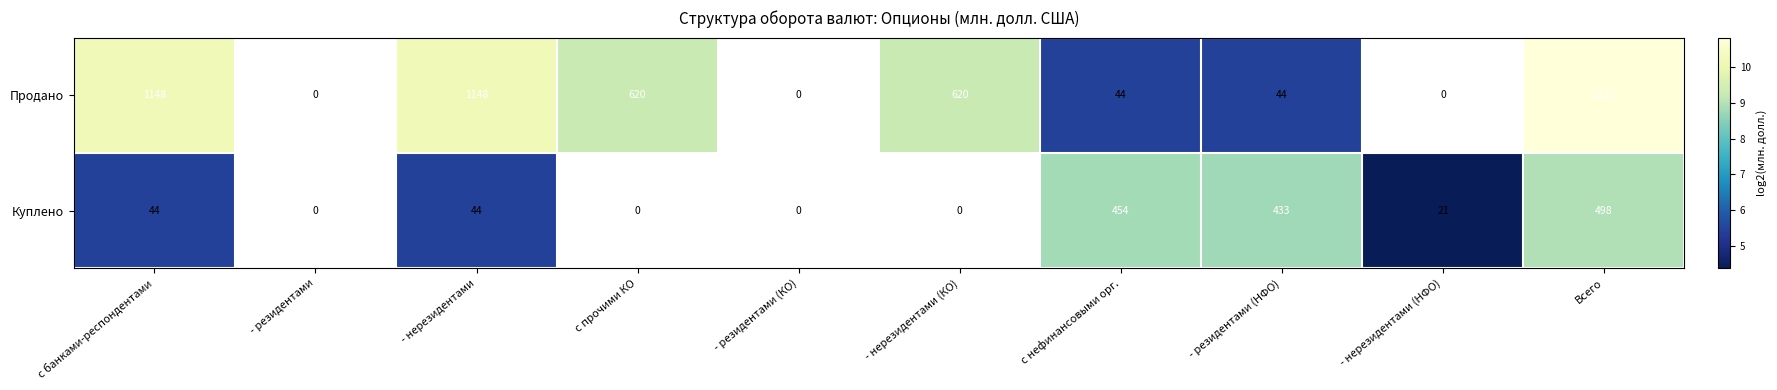

The value of Продано at - нерезидентами (КО) is 620. True or false?

True